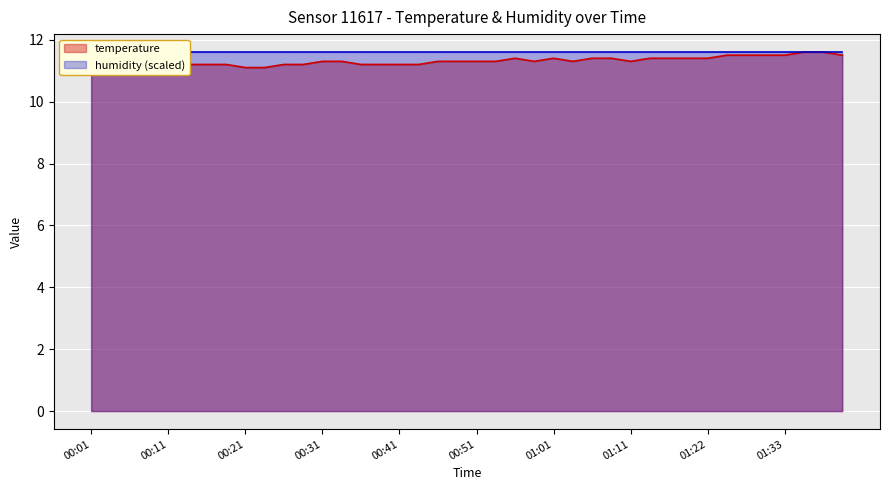

How many interior local peaks (higher than both neighbors) does the data have?

2